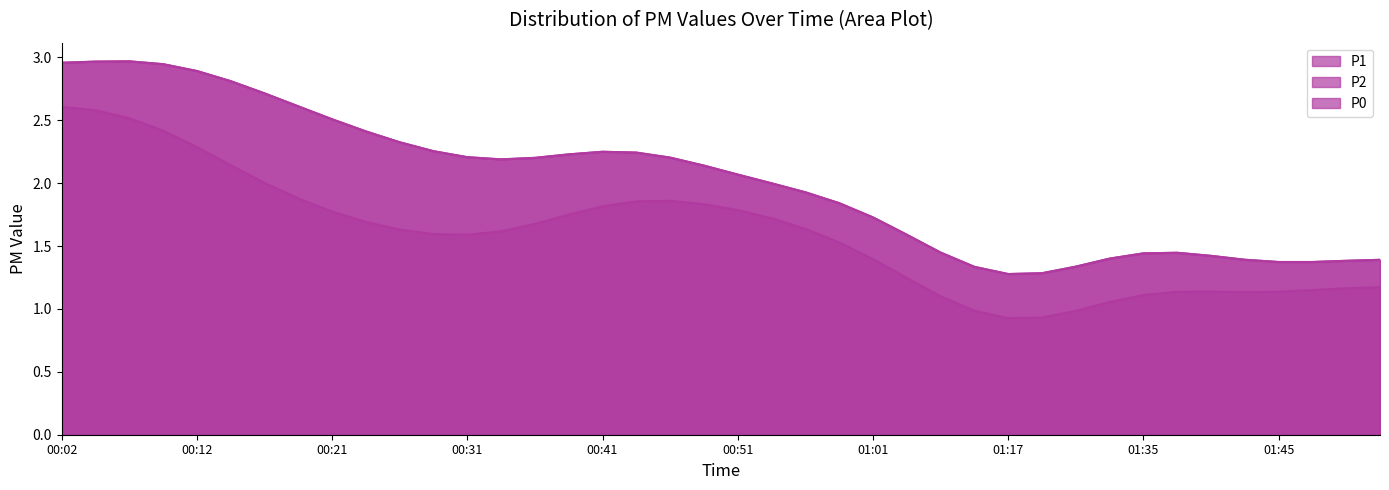

How many lines are shown in the chart?

3